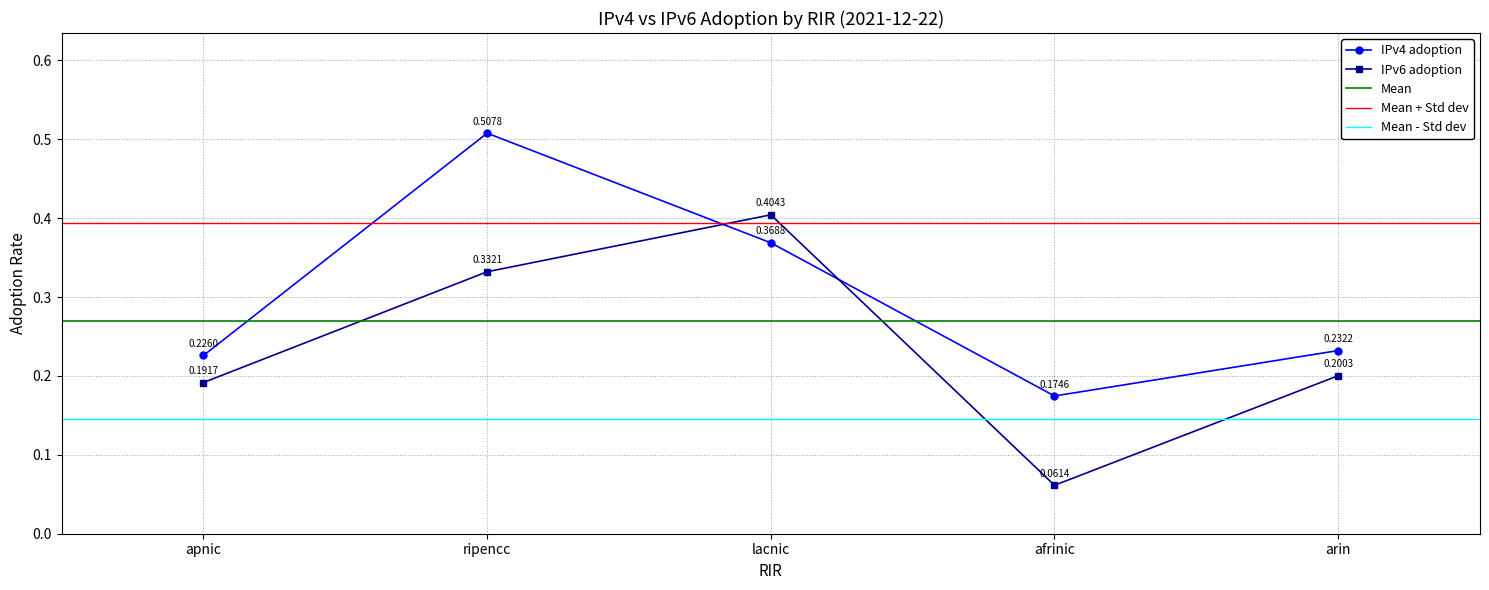

Reading left to right, transcribe all the data shown in this chart.

IPv4 adoption: apnic=0.2	ripencc=0.5	lacnic=0.4	afrinic=0.2	arin=0.2
IPv6 adoption: apnic=0.2	ripencc=0.3	lacnic=0.4	afrinic=0.1	arin=0.2